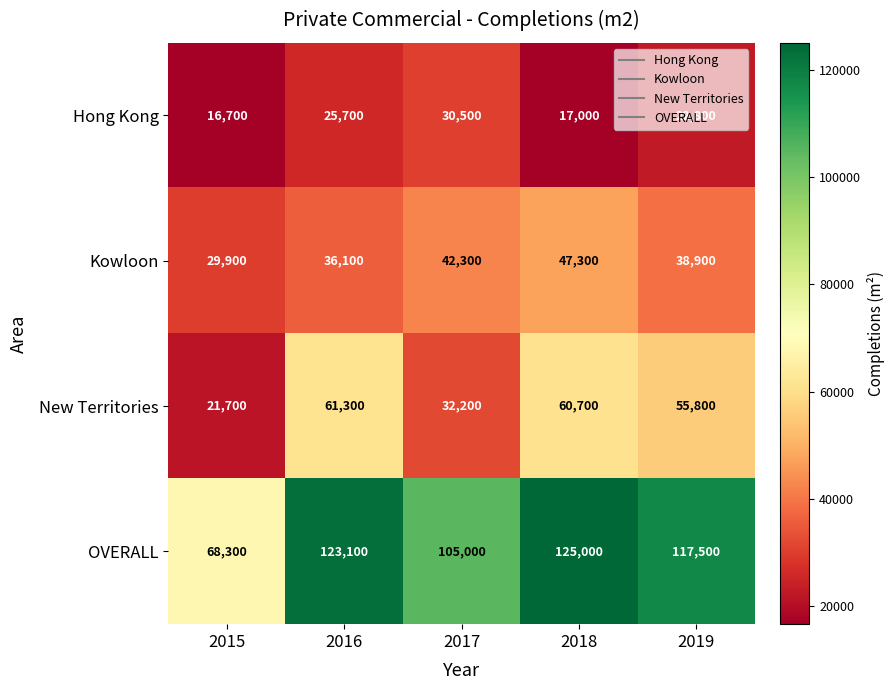

True or false: Hong Kong has a value of 25700 at 2016.

True